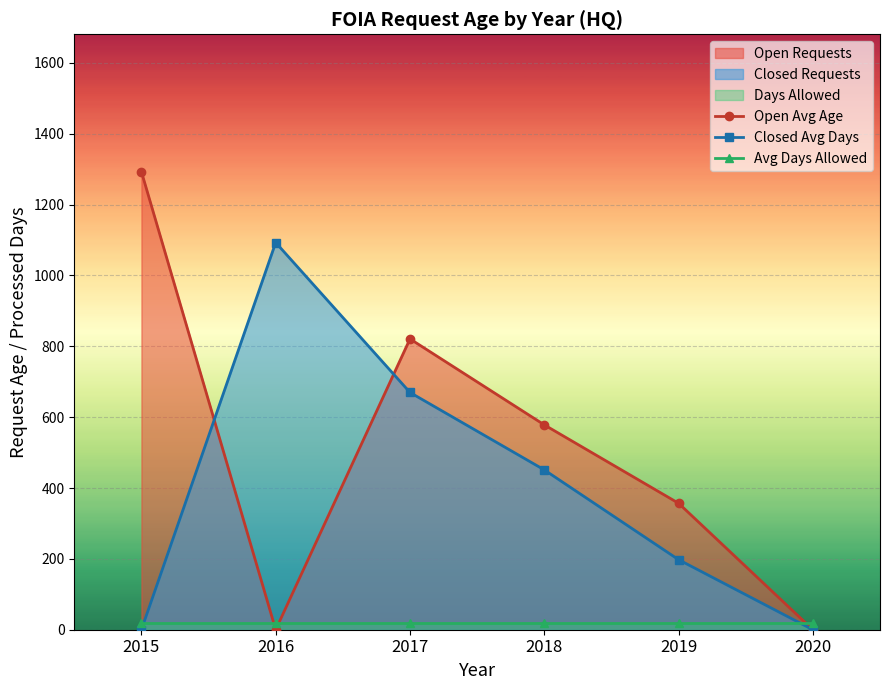

What is the maximum value for Open Avg Age?

1293.0